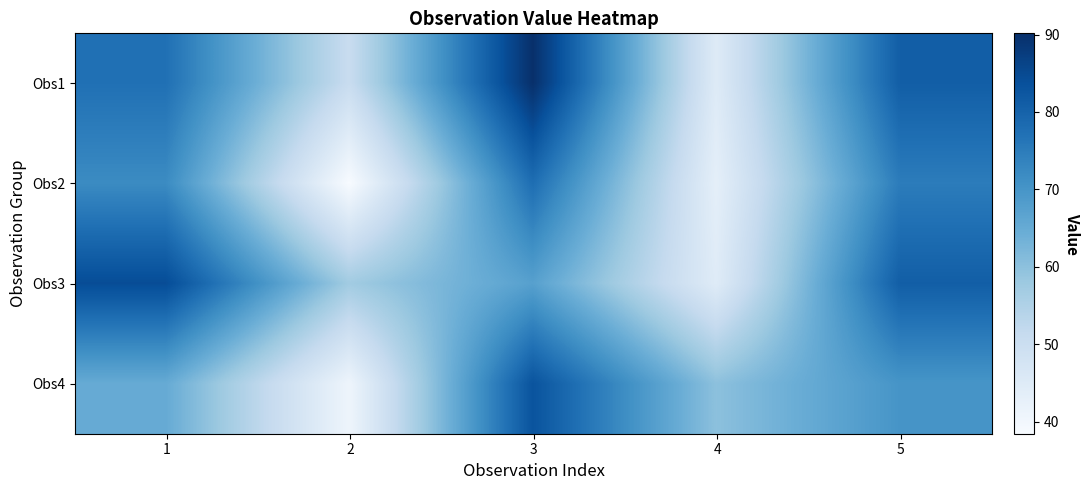

How many series are shown in this chart?

4